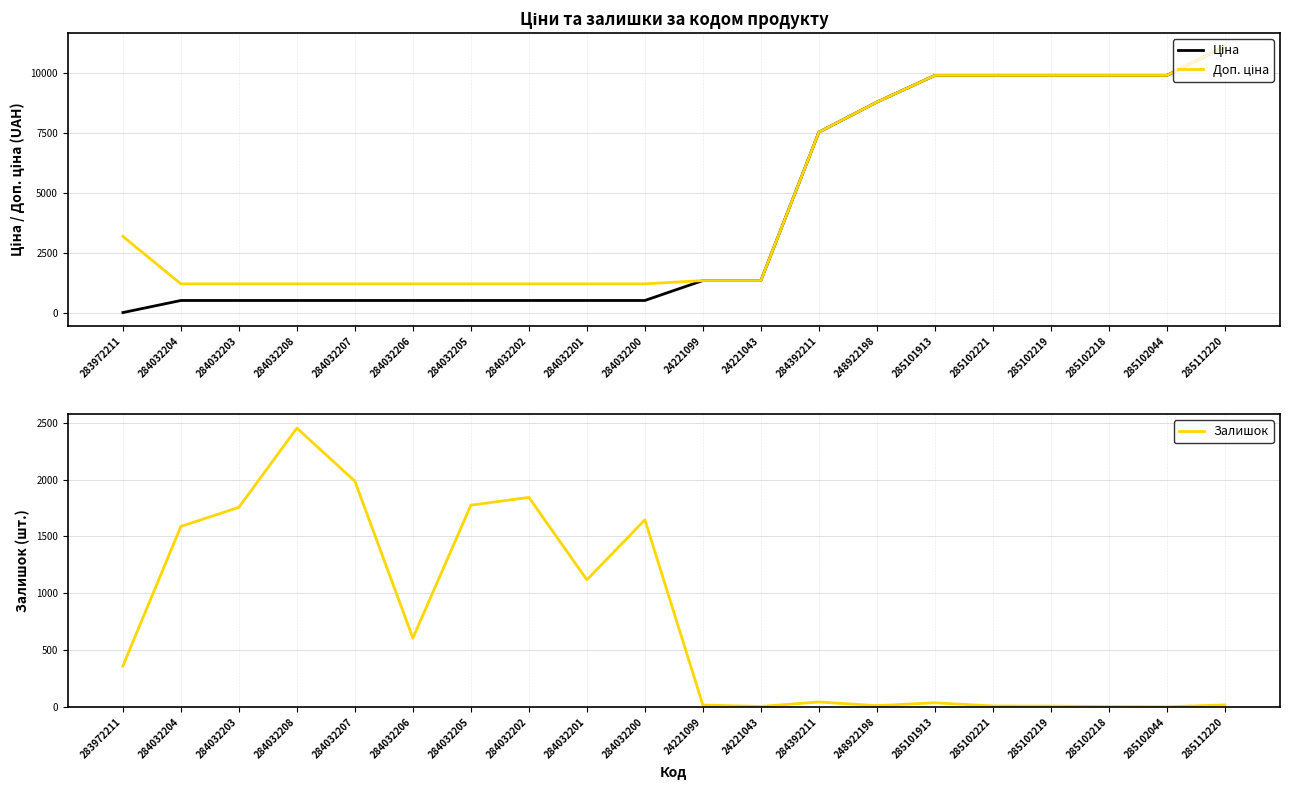

What is the total value across all series at 284392211?

15134.8